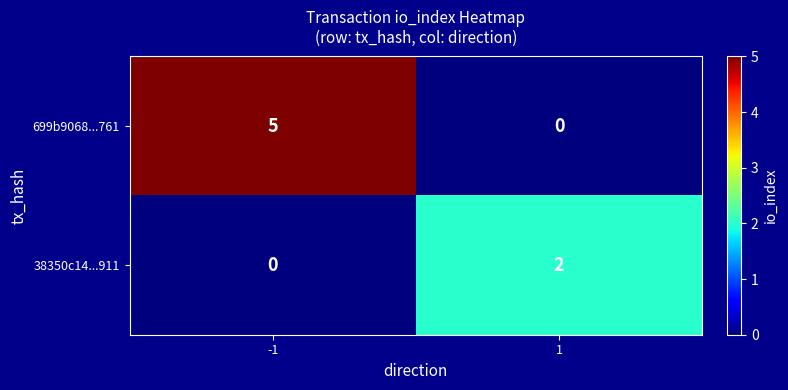

How many data points does each series have?

2